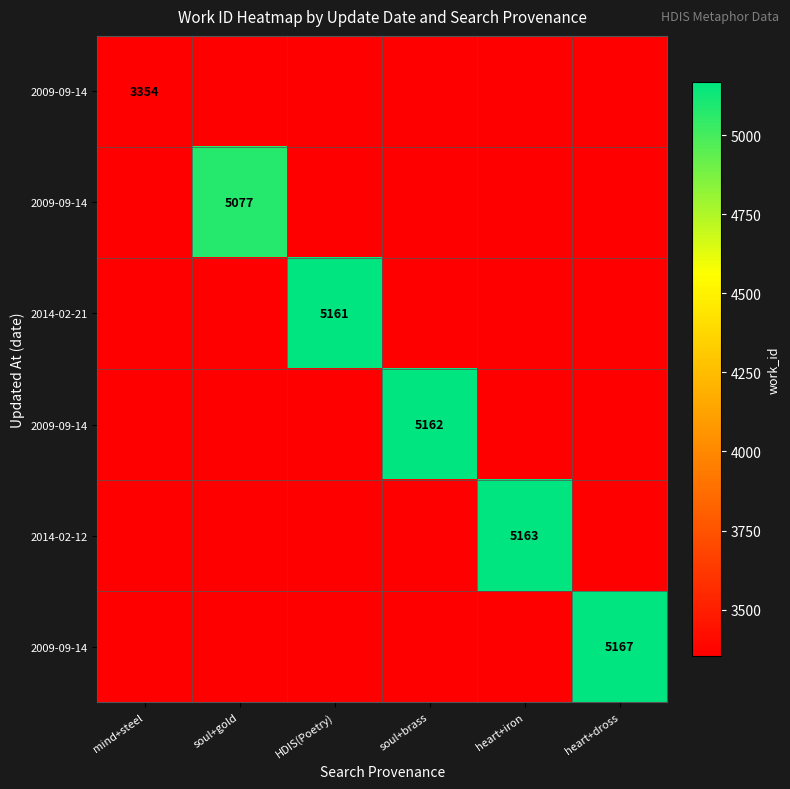

What is the maximum value shown in the chart?

5167